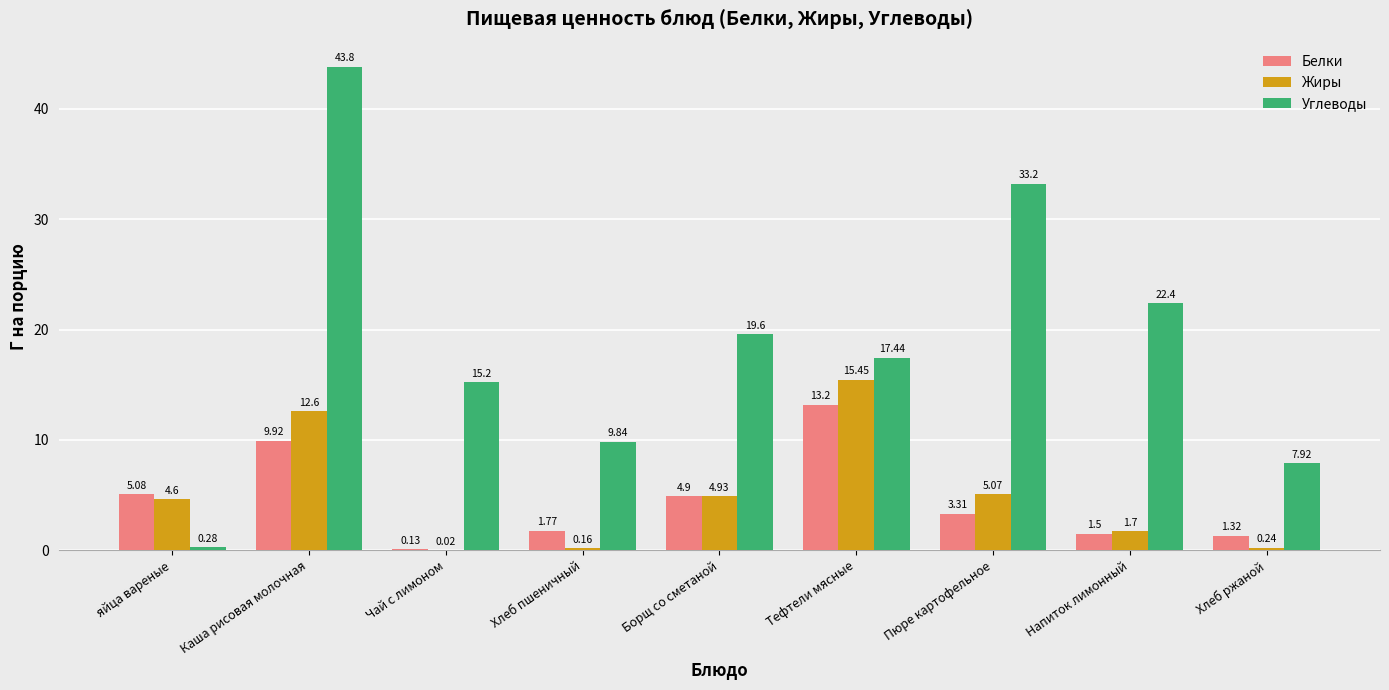

What is the sum of all Жиры values?

44.8